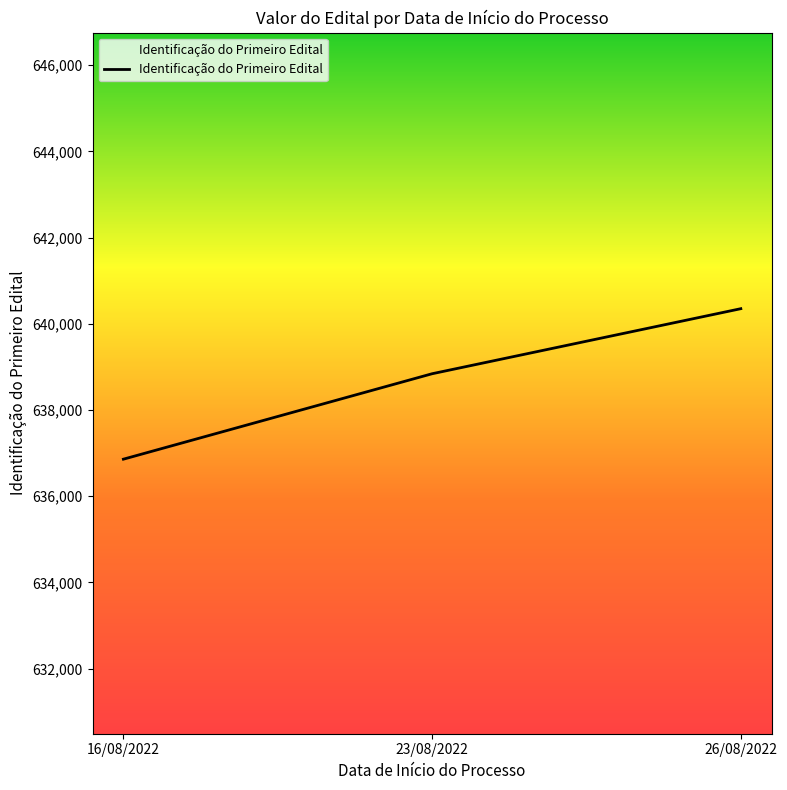

Between 26/08/2022 and 16/08/2022, which is larger?

26/08/2022